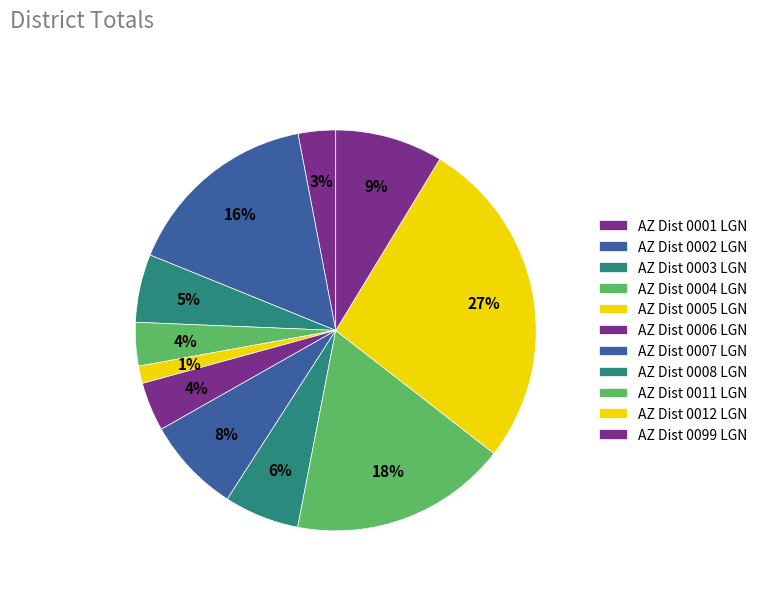

True or false: AZ Dist 0006 LGN accounts for 4% of the total.

True